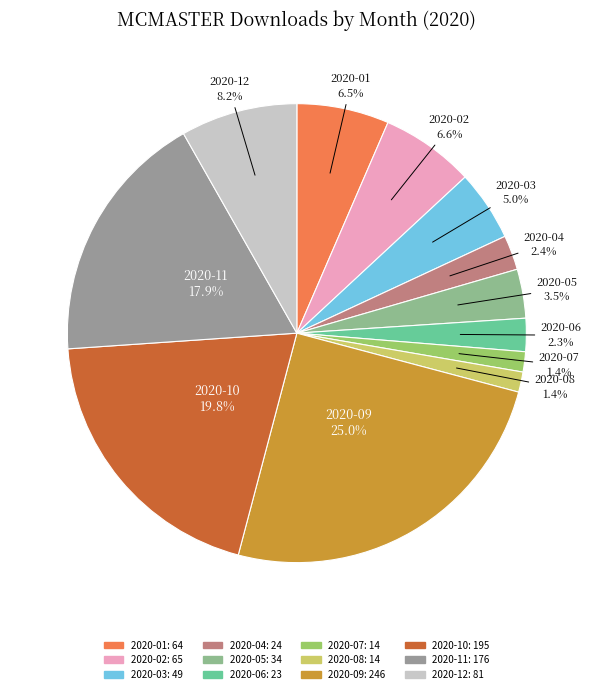

What percentage is NOT represented by 2020-05 3.5%?

96.5%